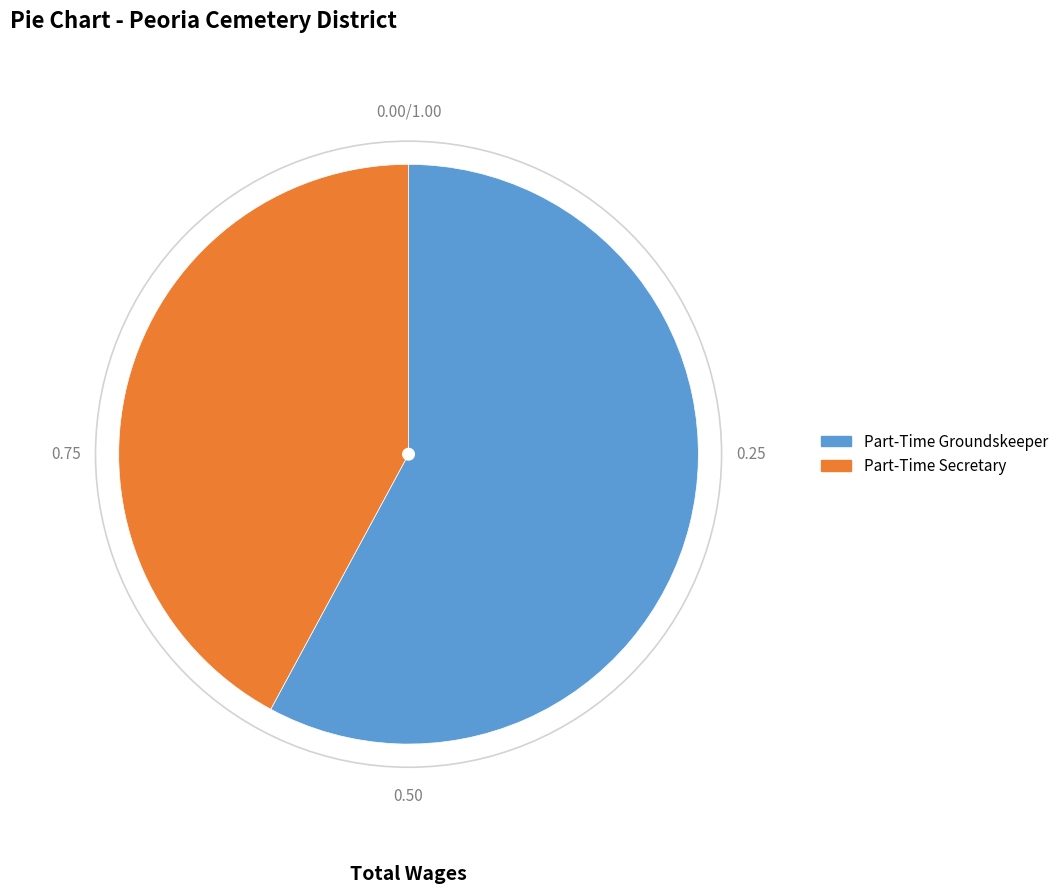

How many segments does this pie chart have?

2